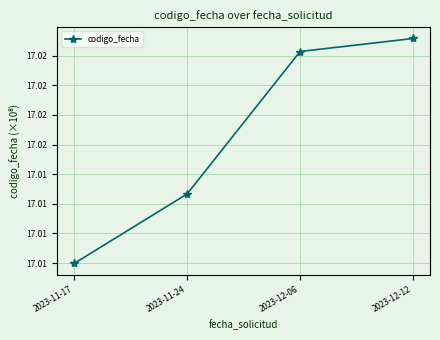

True or false: there are more than 1 points higher than both neighbors.

False